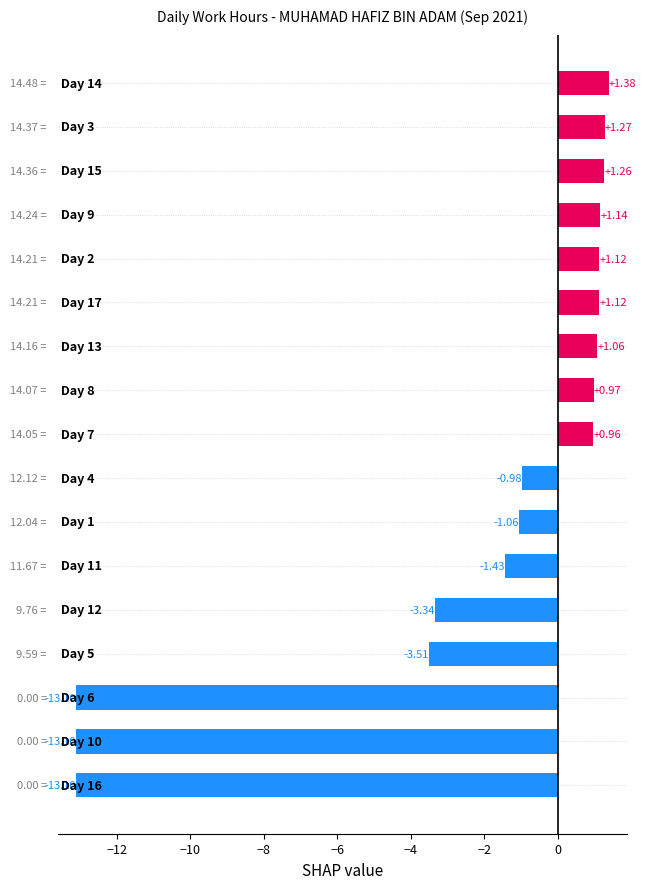

What is the difference between the second highest and second lowest values?

14.4